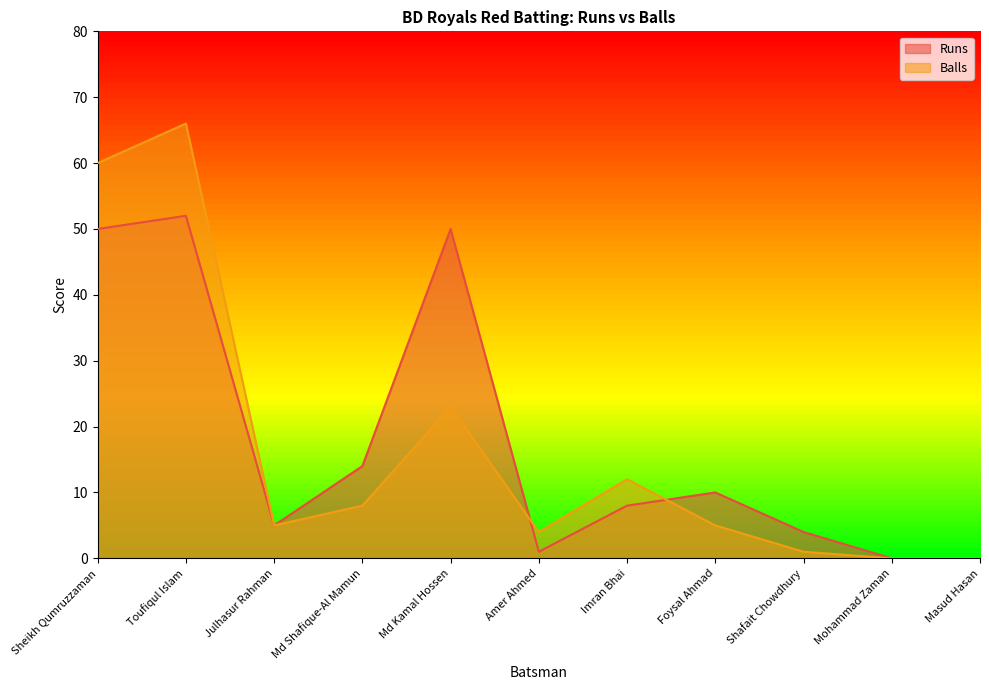

The Balls series shows 7 at Julhasur Rahman. True or false?

False